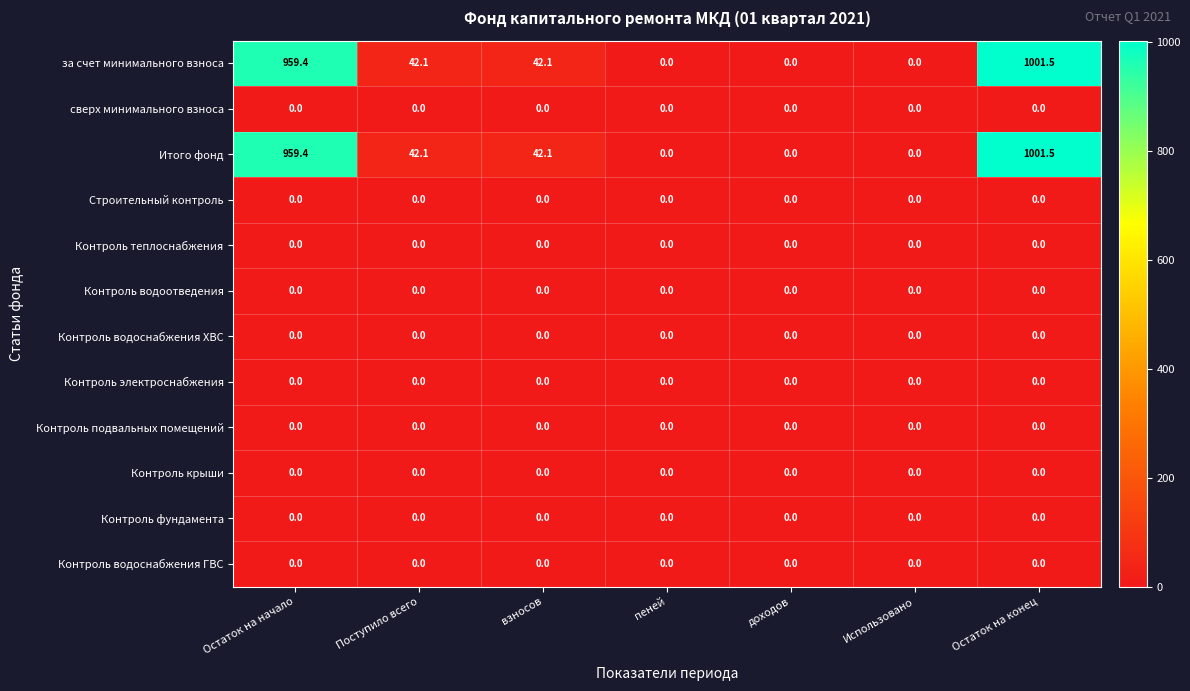

How many series are shown in this chart?

12